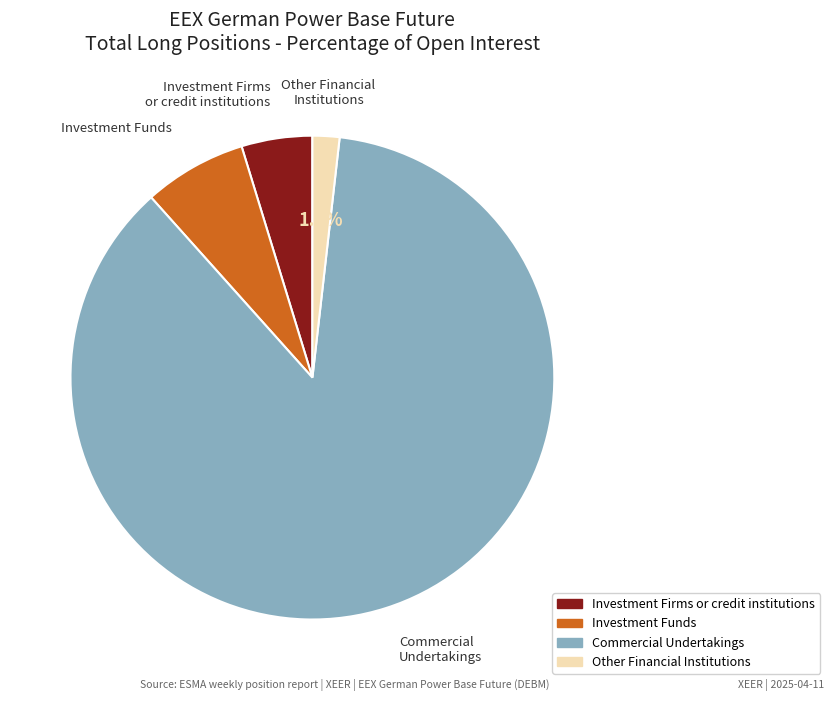

Does any single category account for the majority?

Yes